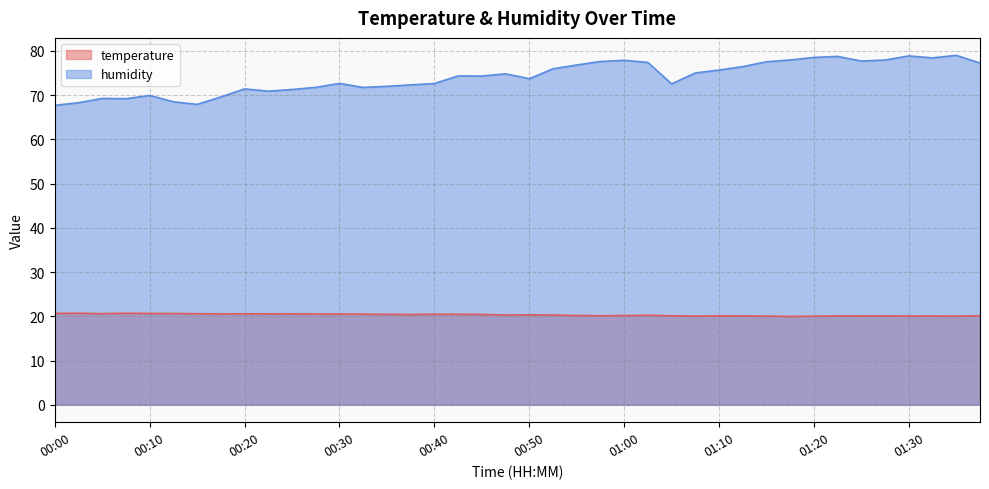

How many values in the humidity series exceed 74?

21